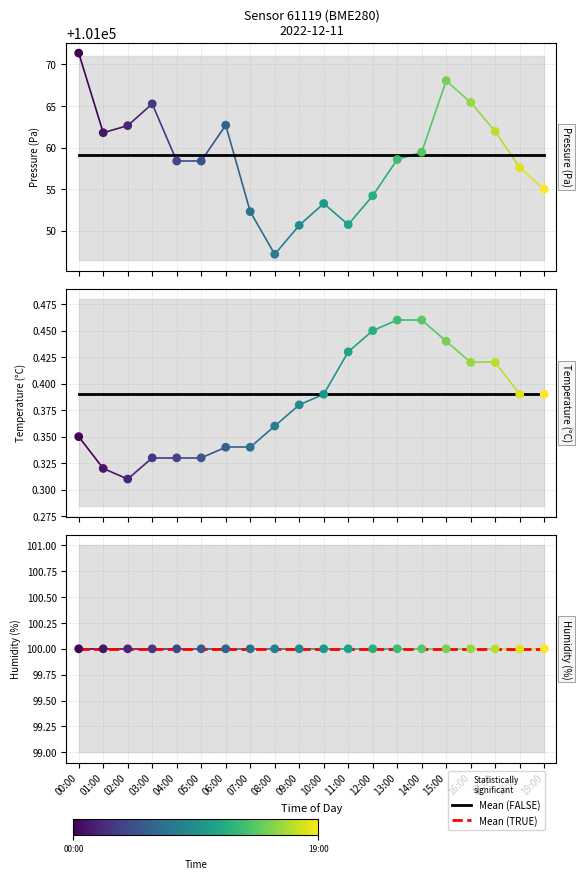

At which category is the sum across all series the highest?

00:00